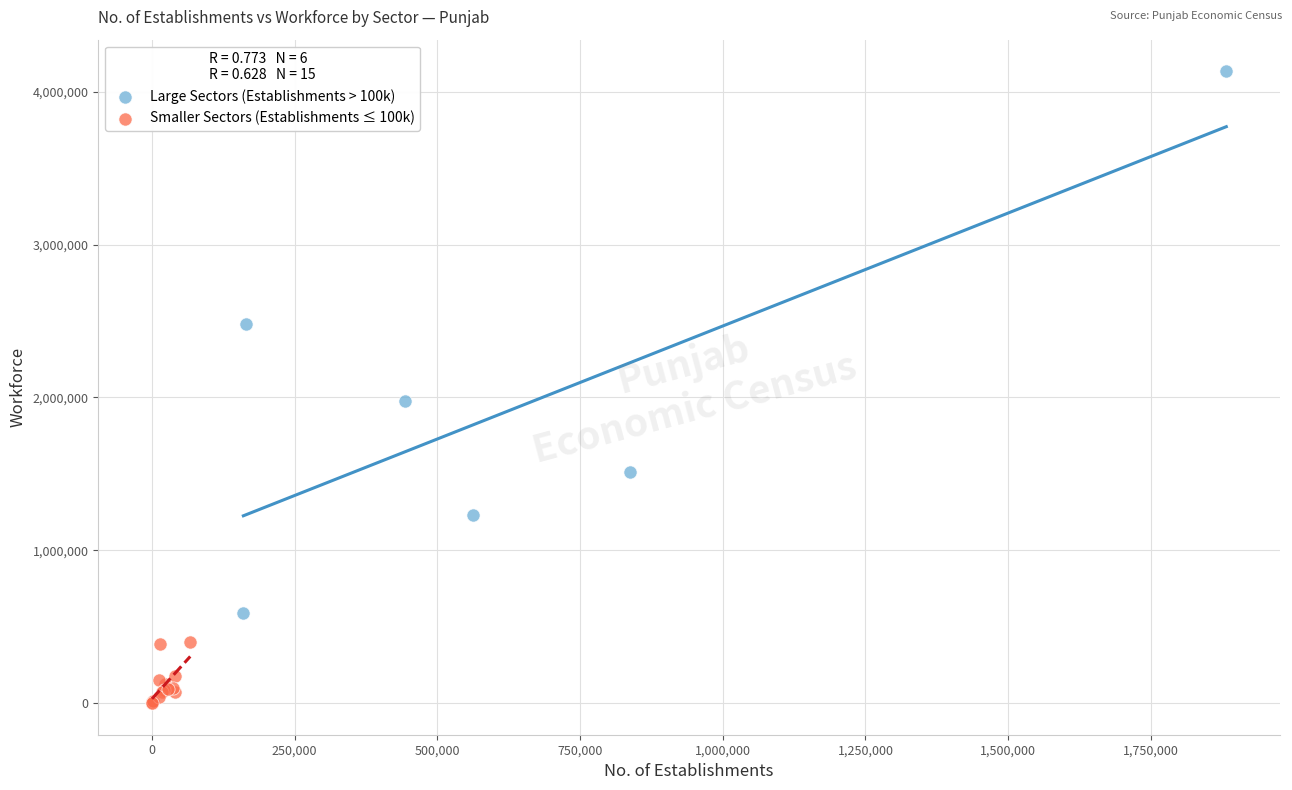

Which series reaches the maximum Y coordinate?

Large Sectors (Establishments > 100k)